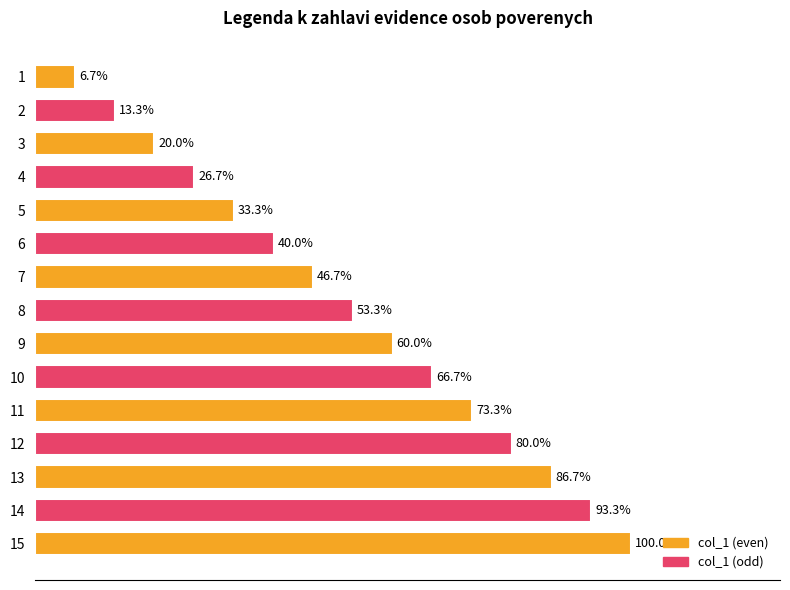

Does the chart contain any negative values?

No